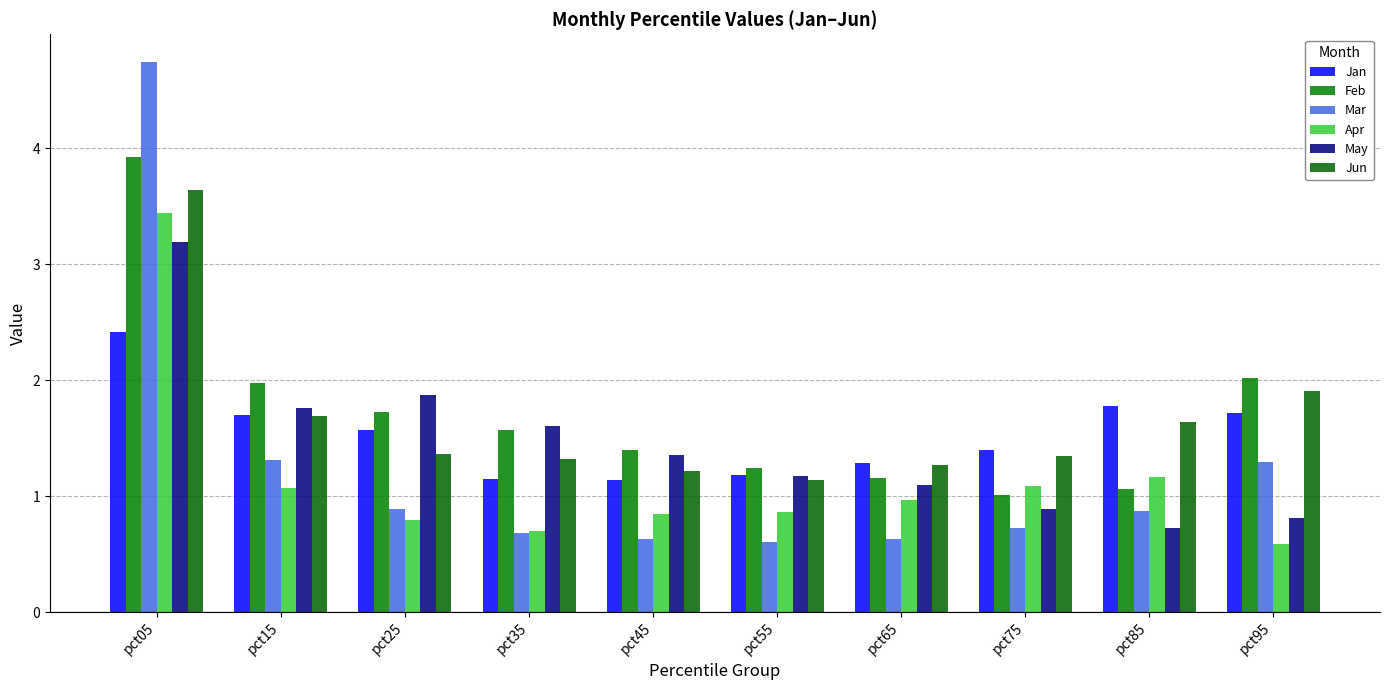

At which category is the sum across all series the highest?

pct05